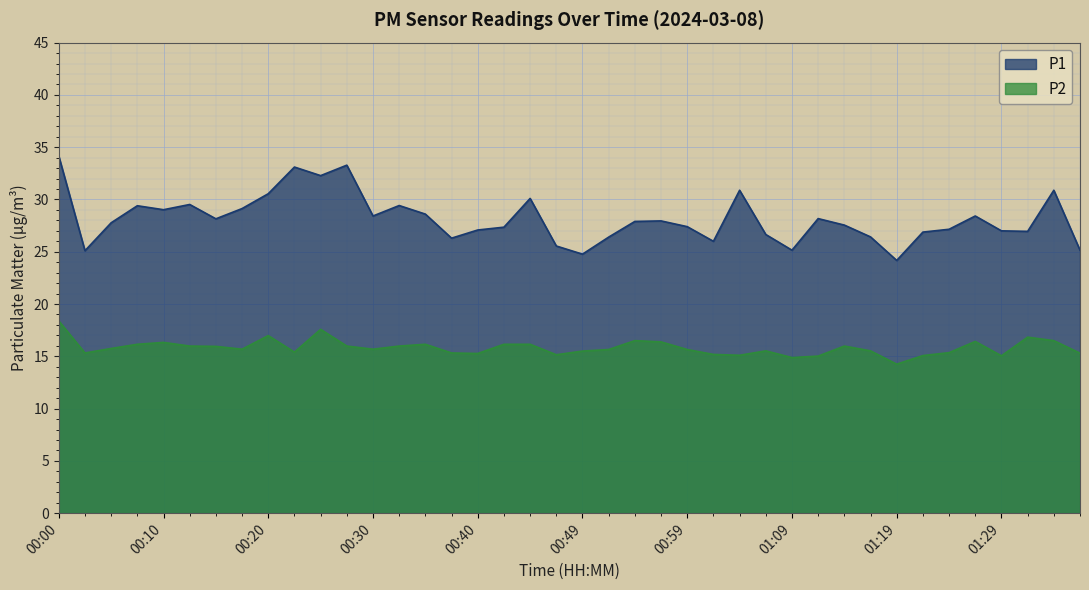

True or false: P2 and P1 cross at least once.

False